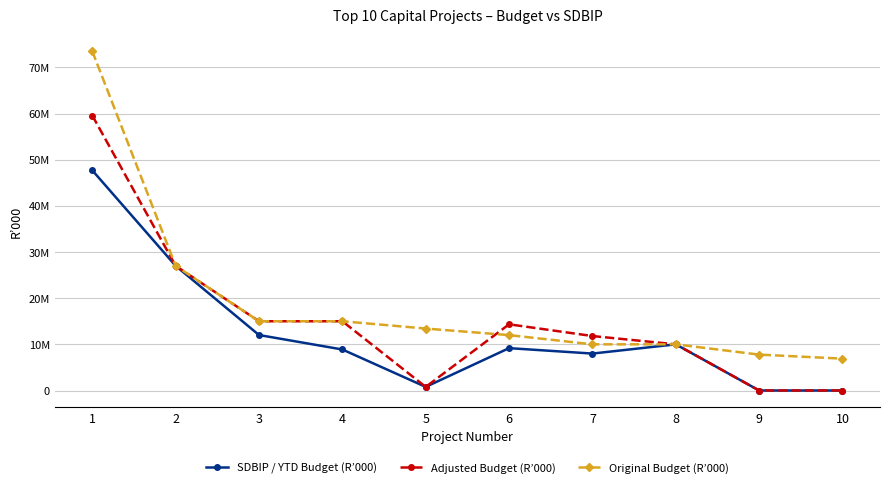

What are all the series names shown in the legend?

SDBIP / YTD Budget (R’000), Adjusted Budget (R’000), Original Budget (R’000)